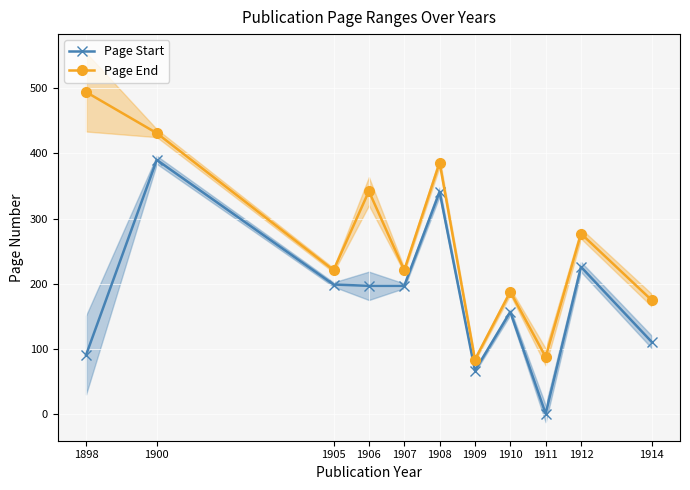

What is the value of the Page End point at the 4th from the left?

342